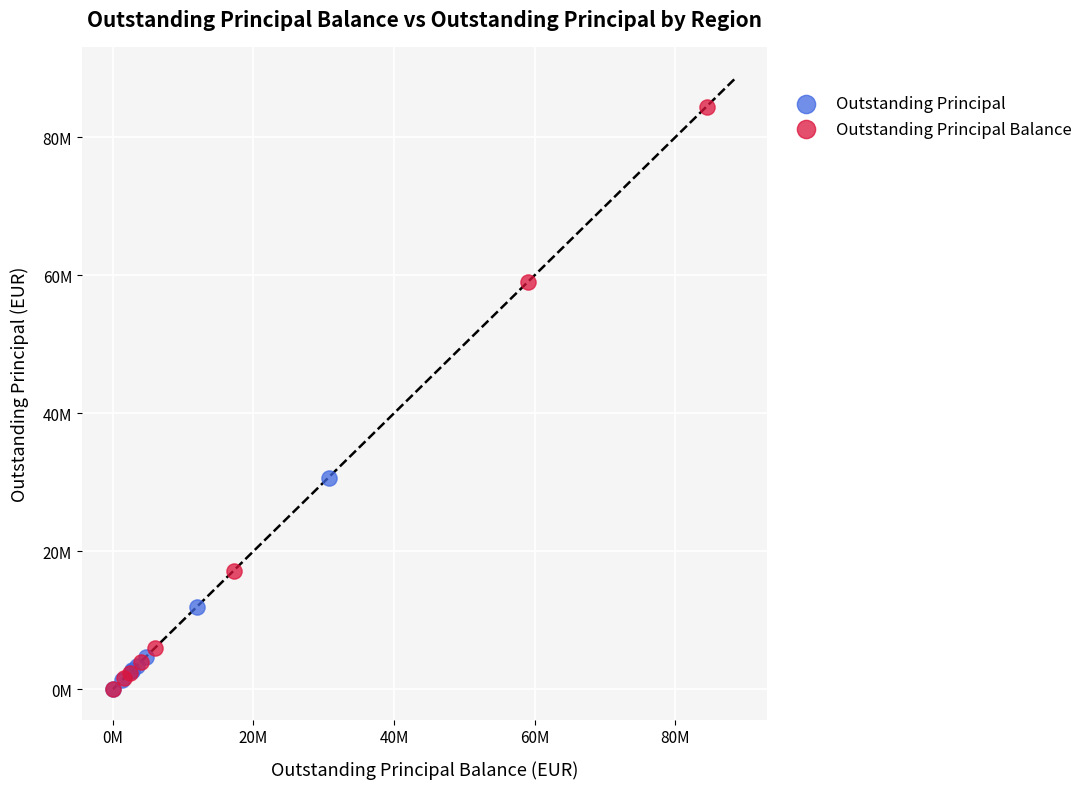

Which series contains the highest Y value?

Outstanding Principal Balance